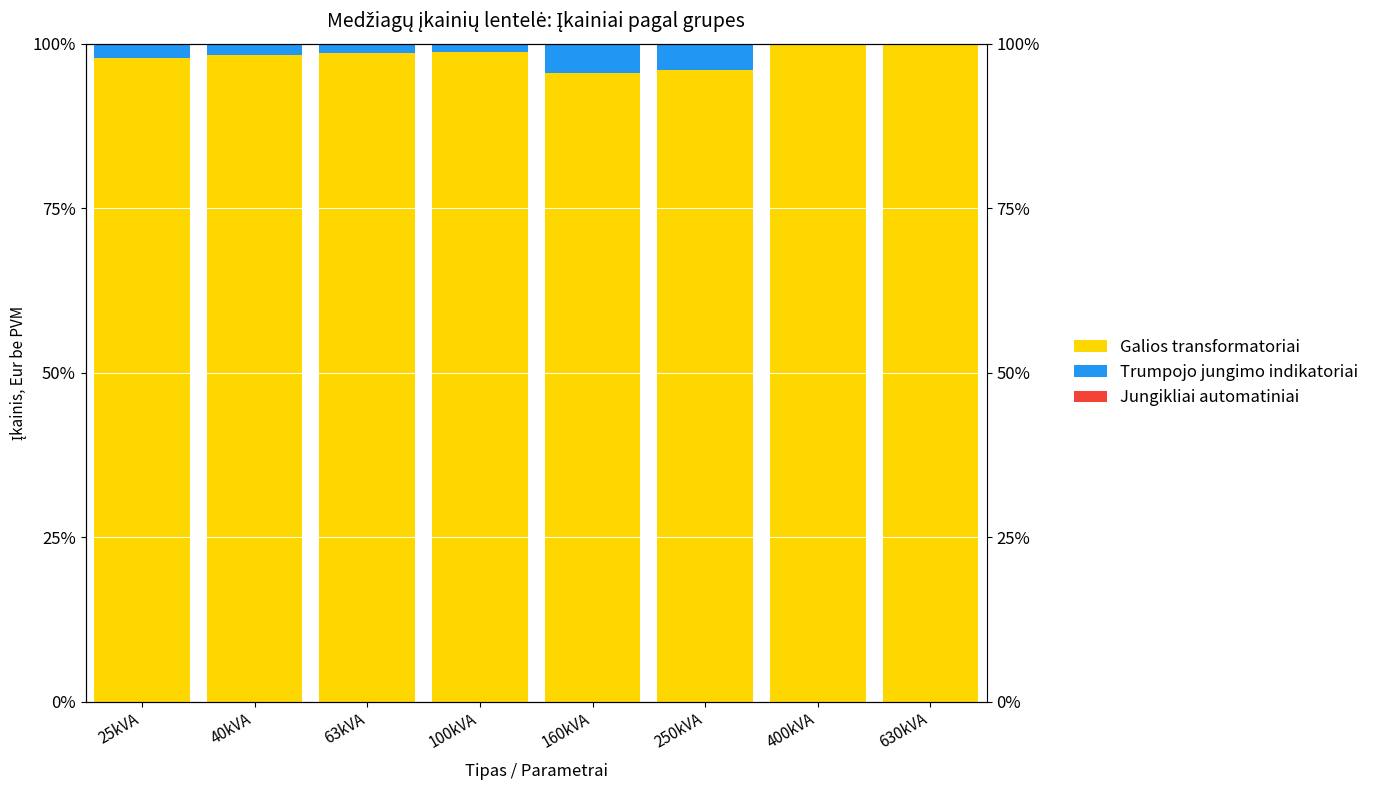

Rank the series at 100kVA from highest to lowest value.

Galios transformatoriai, Trumpojo jungimo indikatoriai, Jungikliai automatiniai